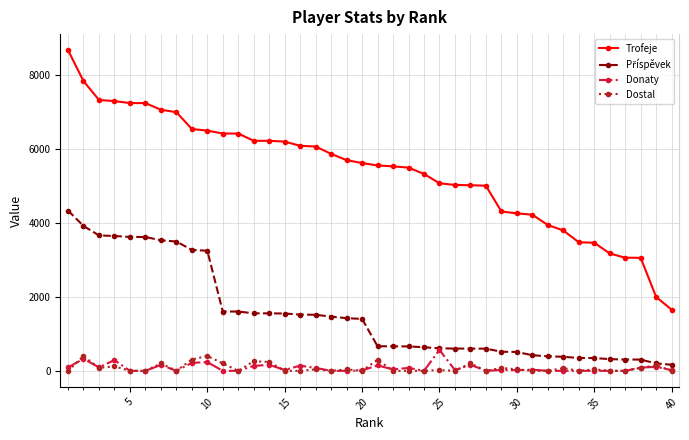

Which series has the largest range (max minus min)?

Trofeje